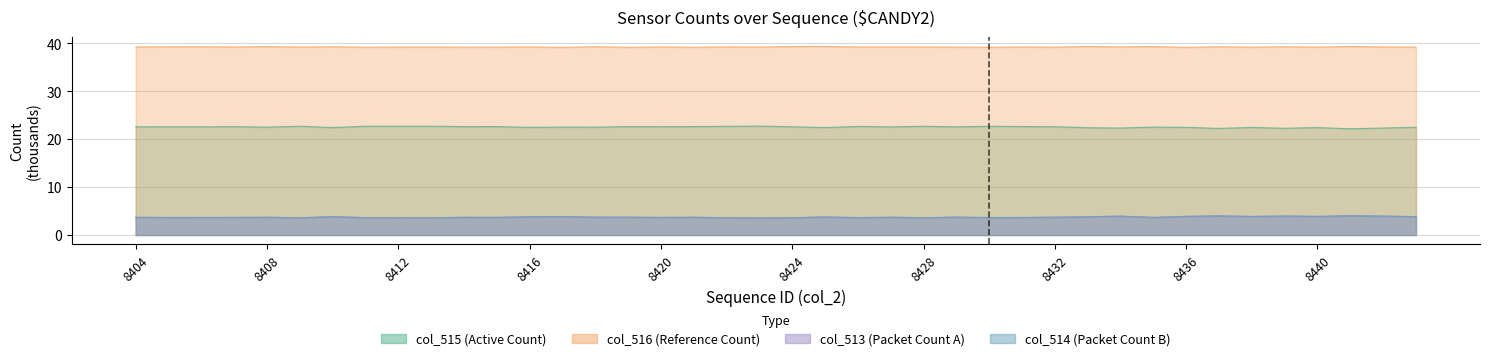

Which has a higher value, 8410 or 8422?

8422